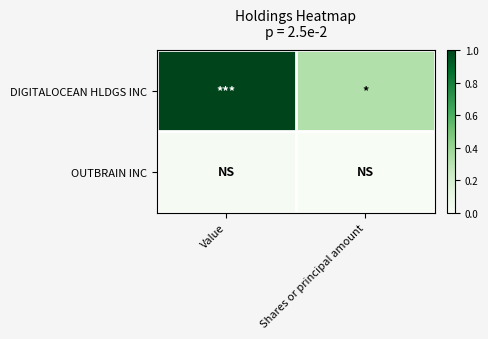

What is the difference between the highest and lowest values at Shares or principal amount?

0.3